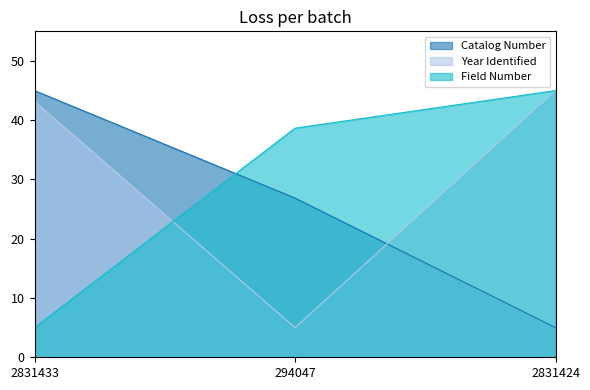

List the labels in order of Year Identified value, largest first.

2831424, 2831433, 294047